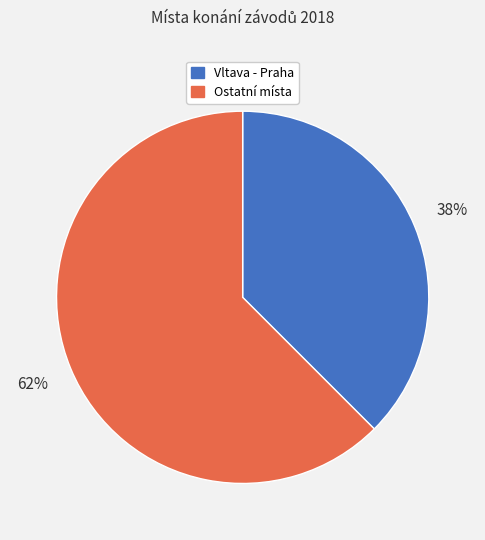

Is there a majority slice in this chart?

Yes